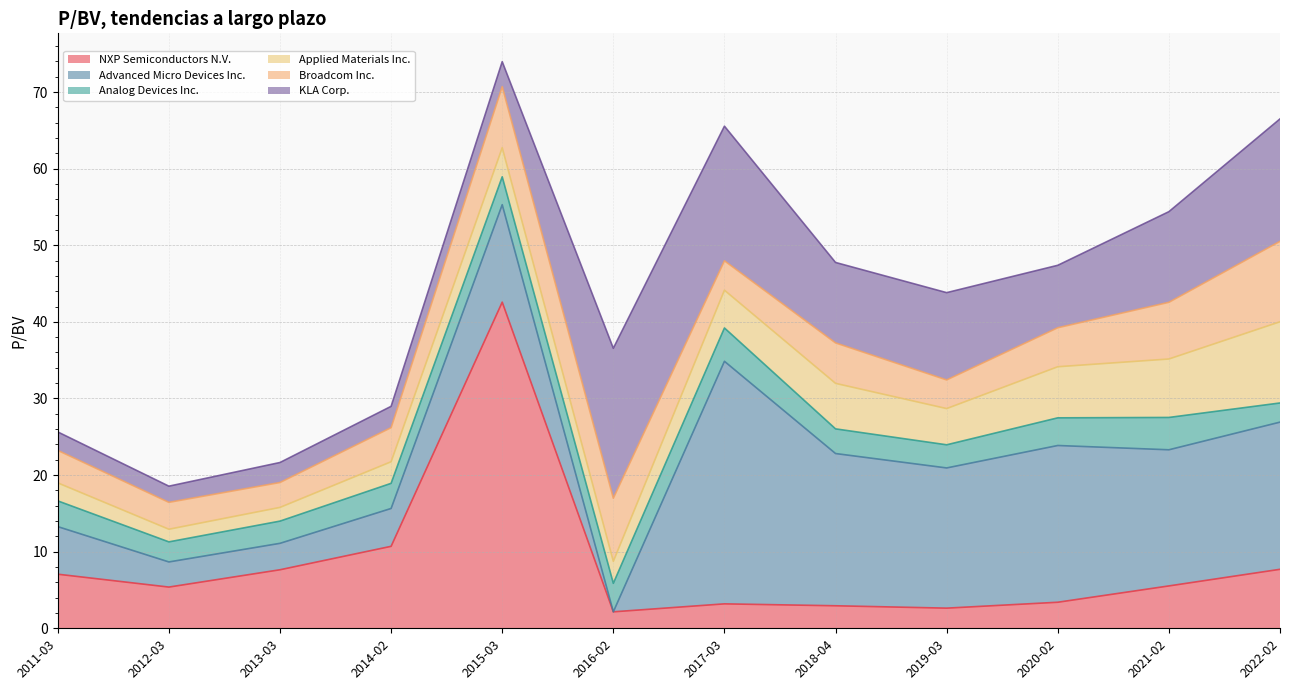

Is the value of Applied Materials Inc. at 2012-03-13 greater than the value of Advanced Micro Devices Inc. at 2017-03-03?

No